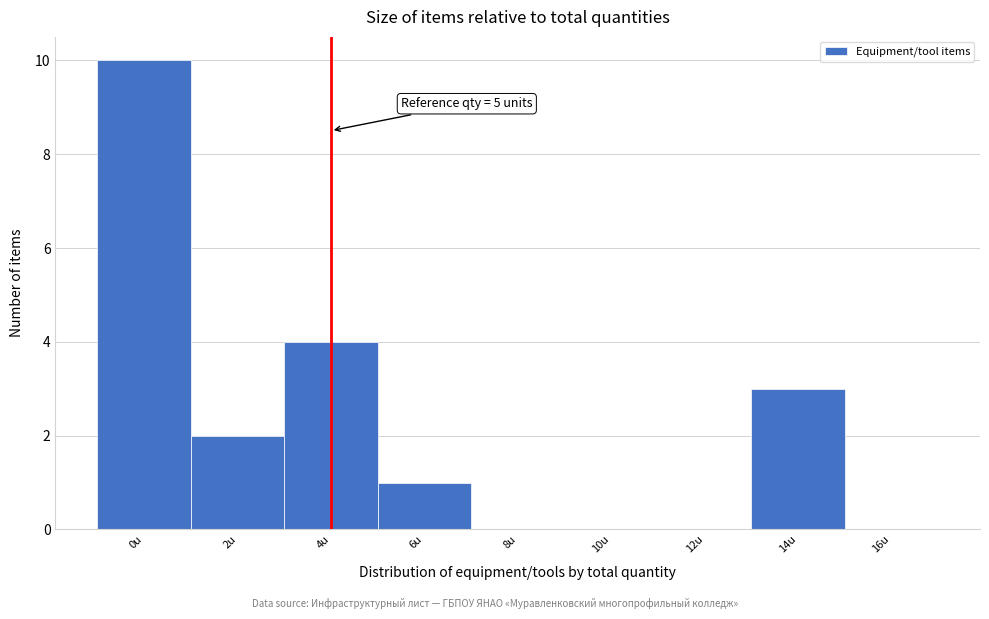

Reading left to right, extract all data points from this chart.

0u=10	2u=2	4u=4	6u=1	8u=0	10u=0	12u=0	14u=3	16u=0